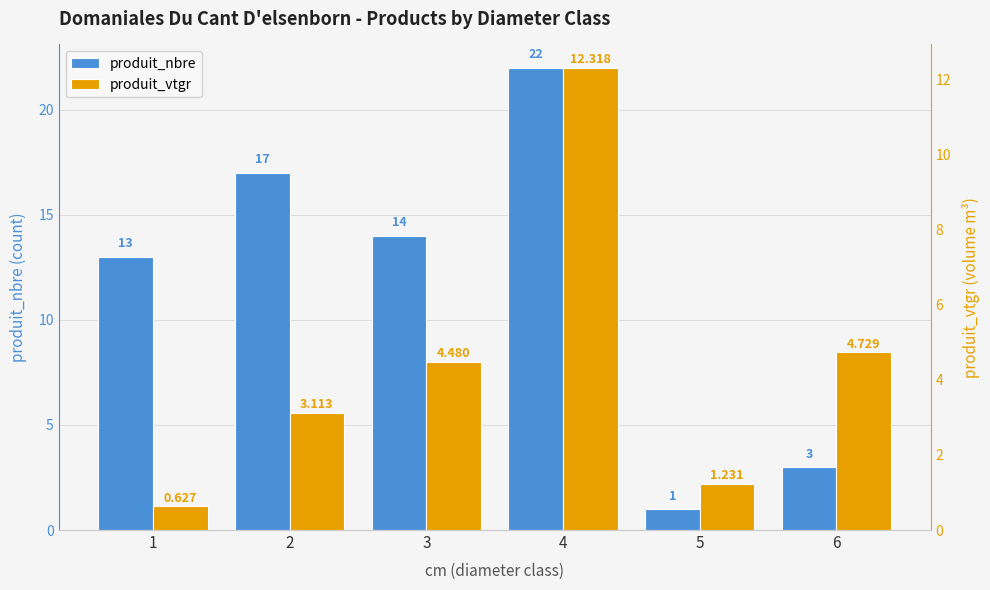

Which series has the largest range (max minus min)?

produit_nbre